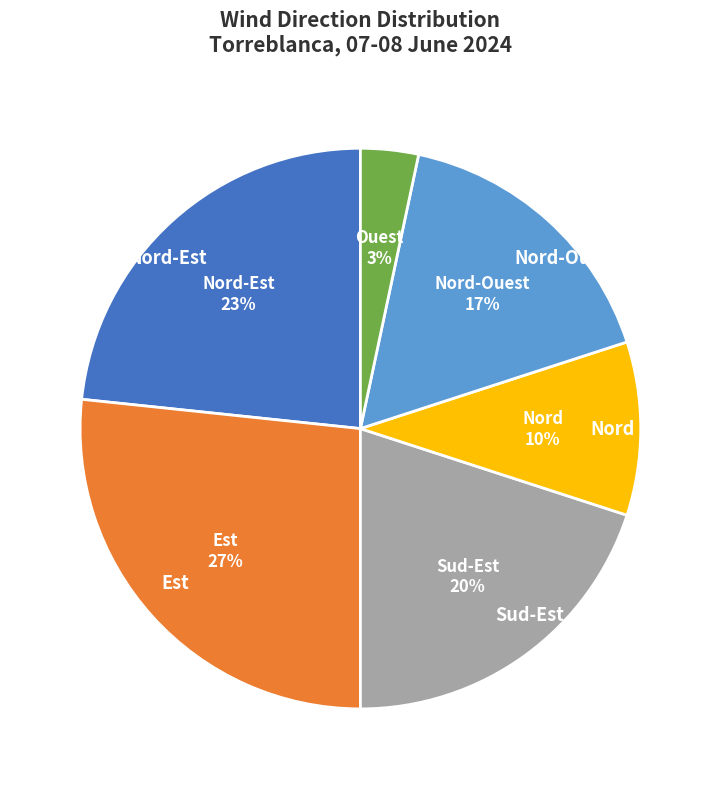

How many slices are in this pie chart?

6